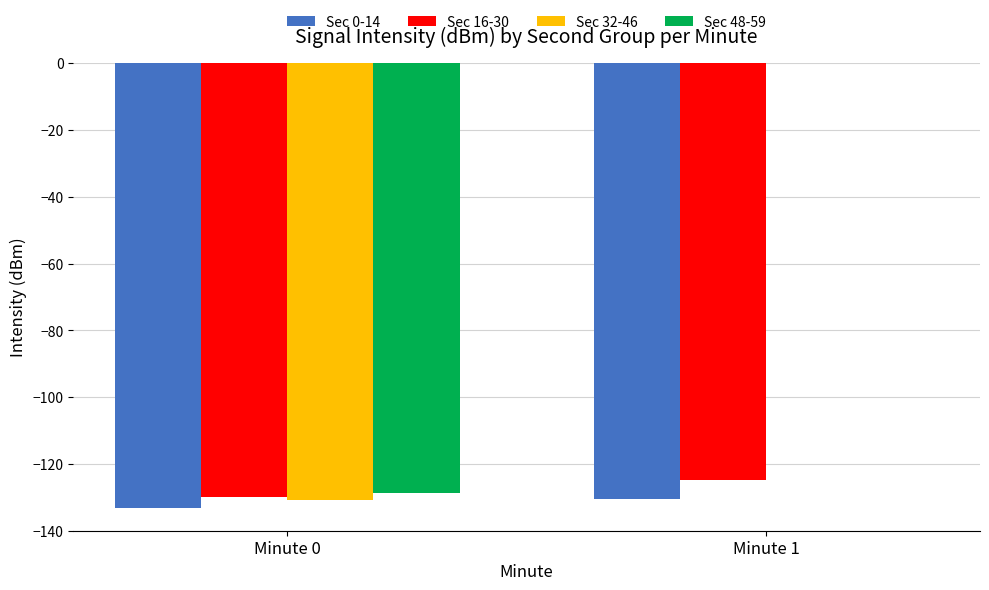

How many groups of bars are there?

2